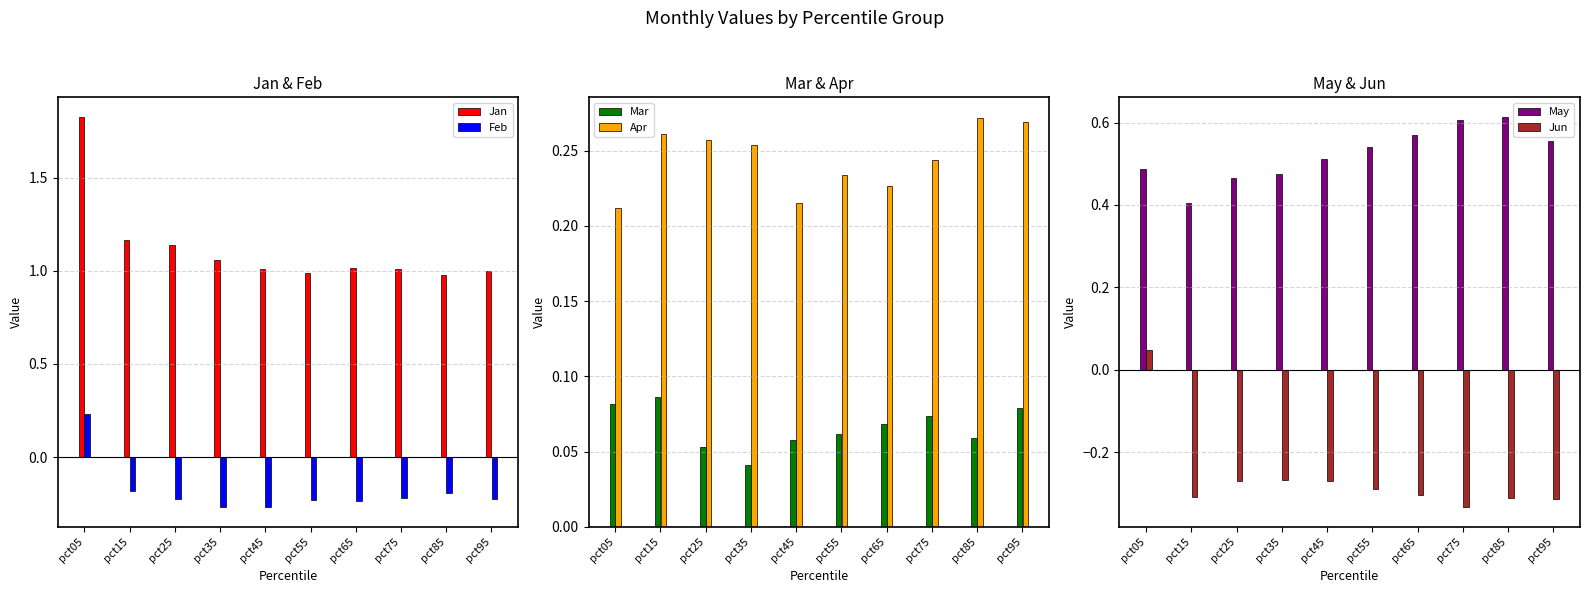

Read the Jan value at pct85.

1.0